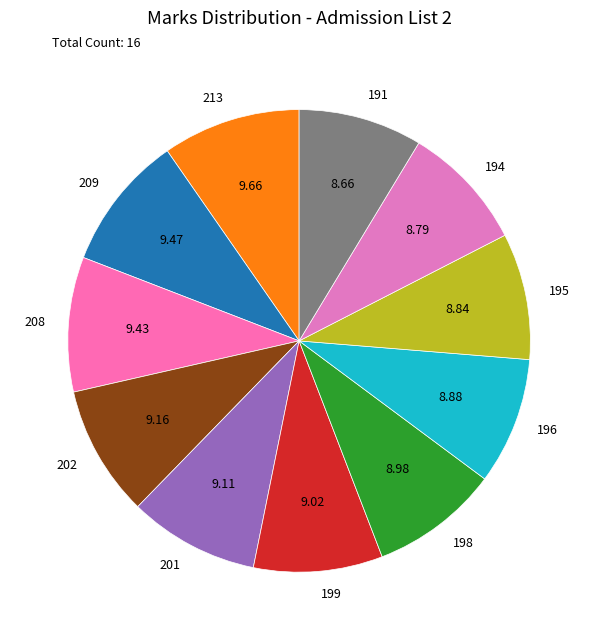

Combined, do 209 and 196 account for over 50%?

No